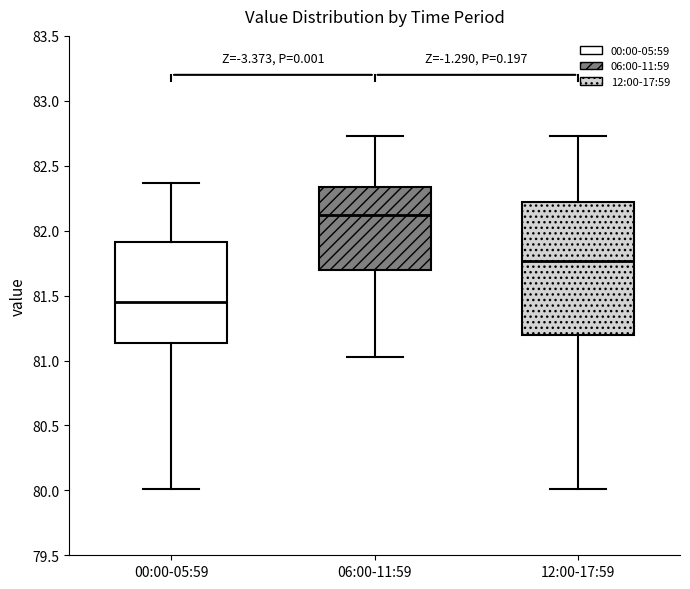

Which box has the highest median line?

06:00-11:59